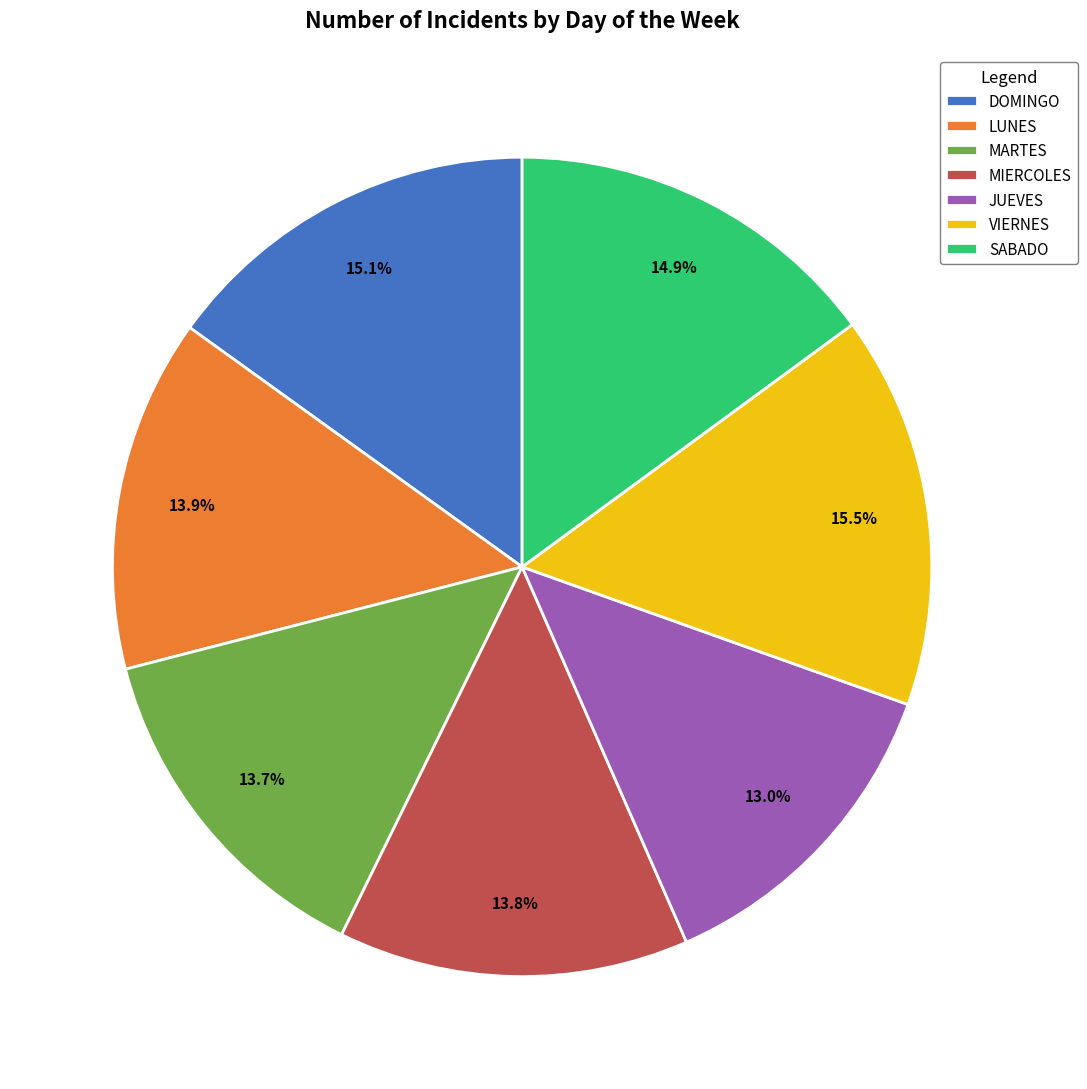

How much of the chart is everything except VIERNES?

84.5%